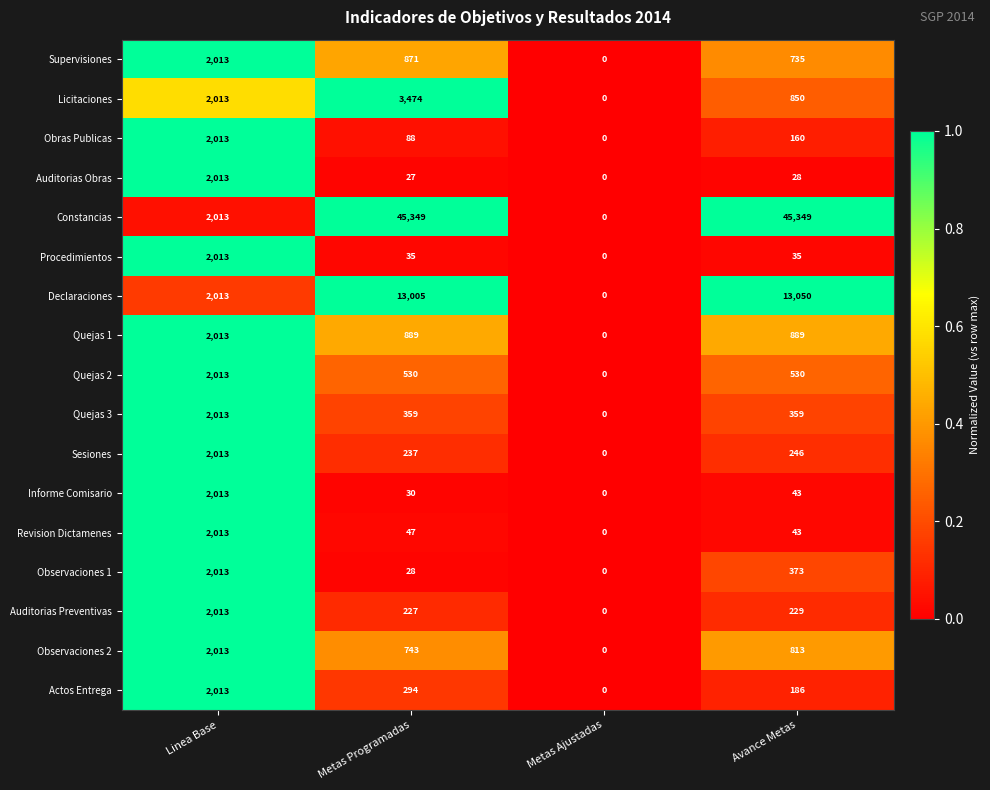

What is the maximum value shown in the chart?

45349